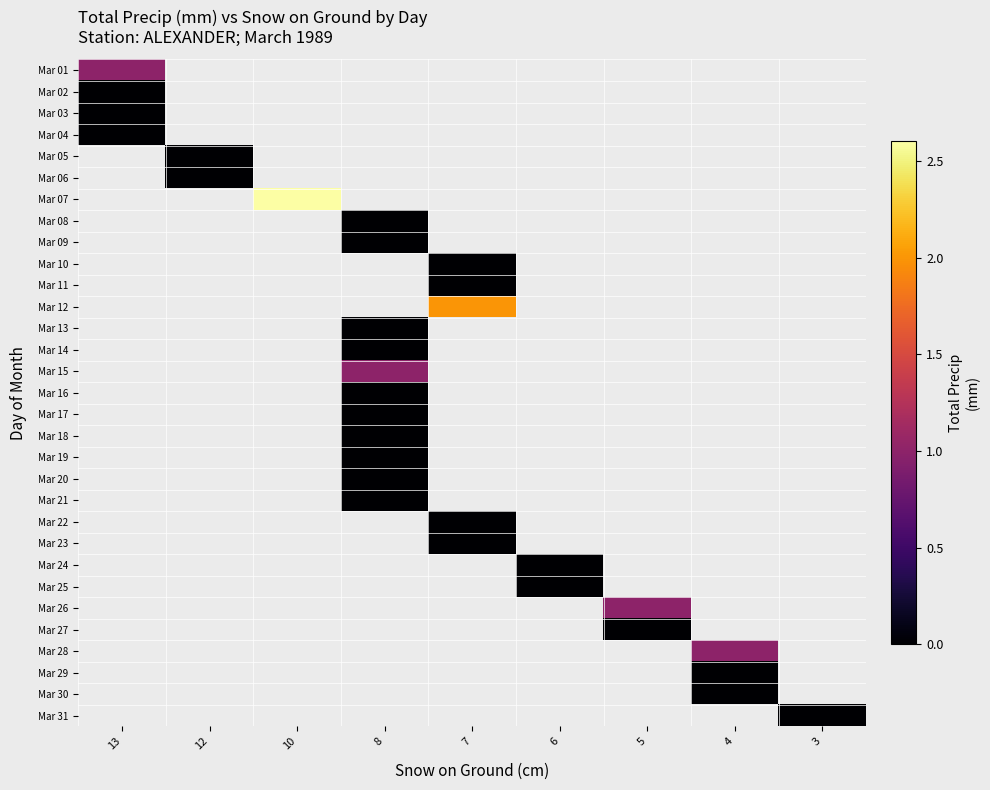

Between 6 and 4, which is larger?

4